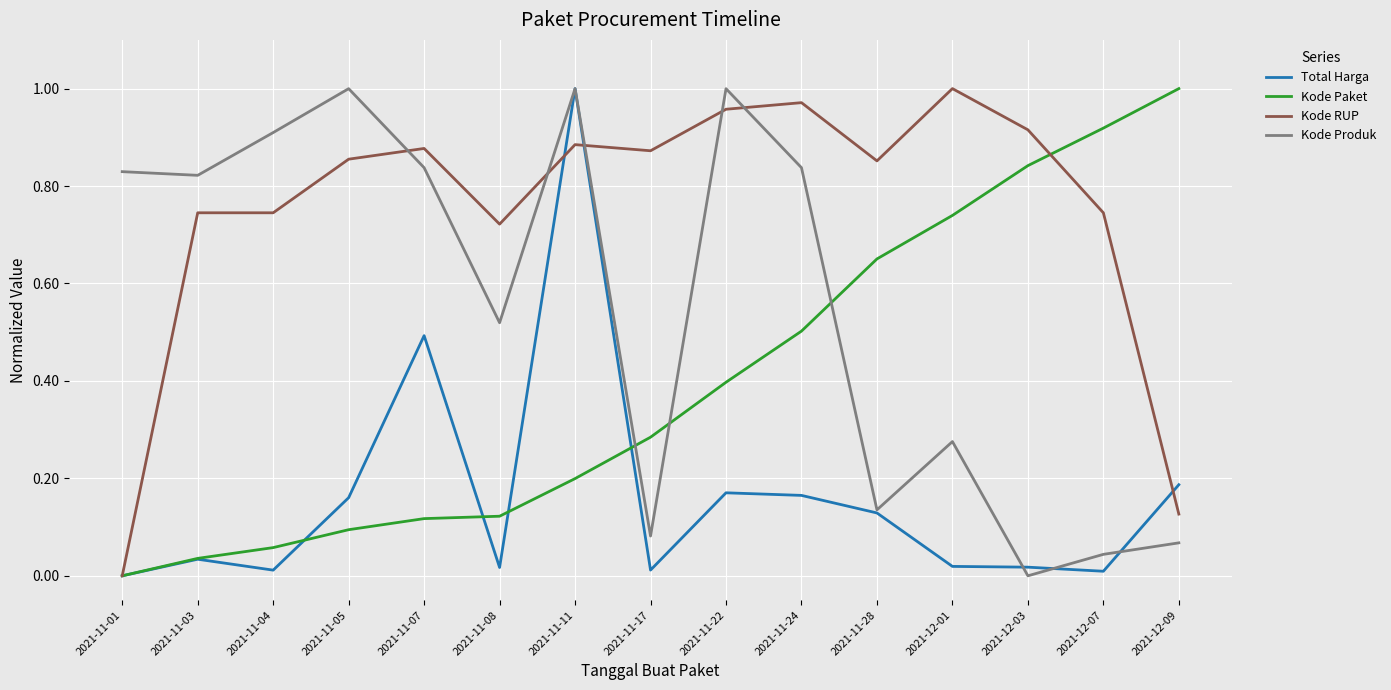

Rank the series by their average value, from lowest to highest.

Total Harga, Kode Paket, Kode Produk, Kode RUP